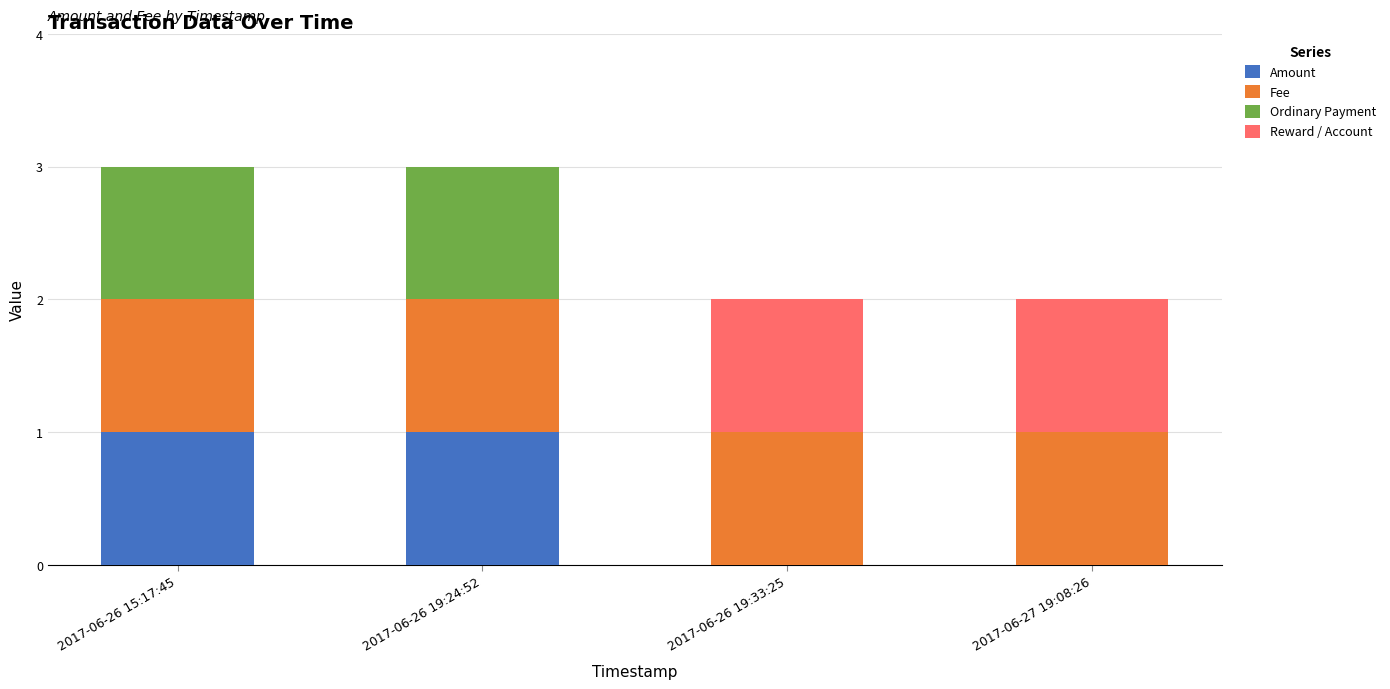

What is the total value across all series at 2017-06-26 15:17:45?

3